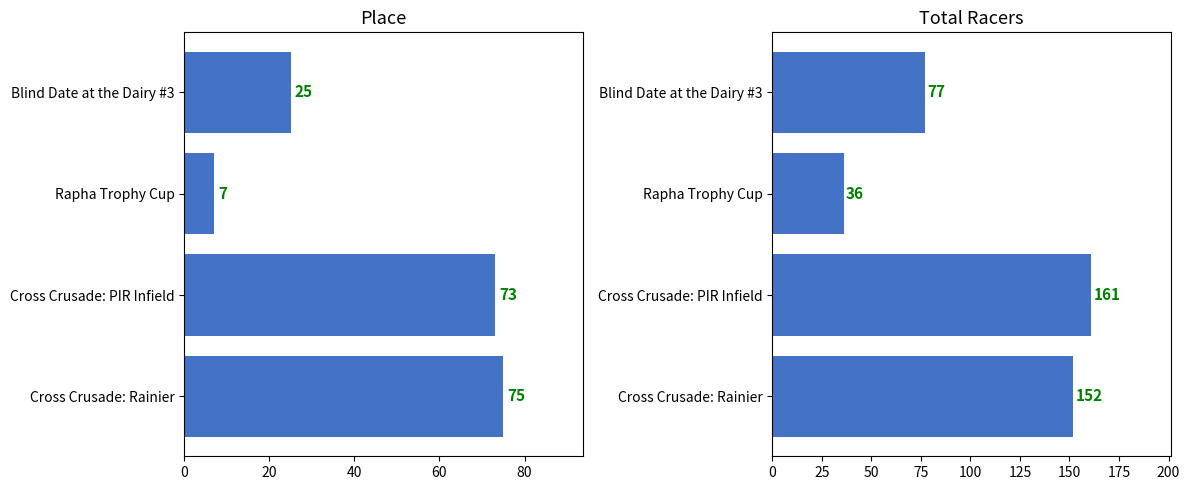

What is the value of the Total Racers bar at the 4th from the left?

77